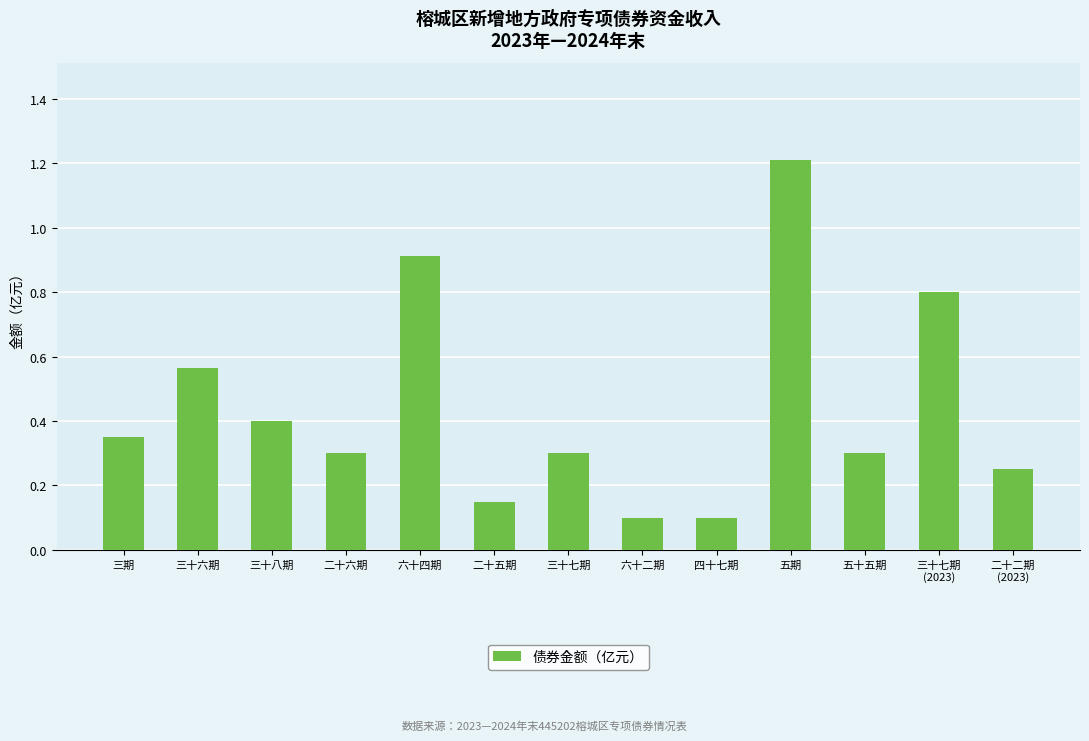

Which label corresponds to the largest value in the chart?

五期